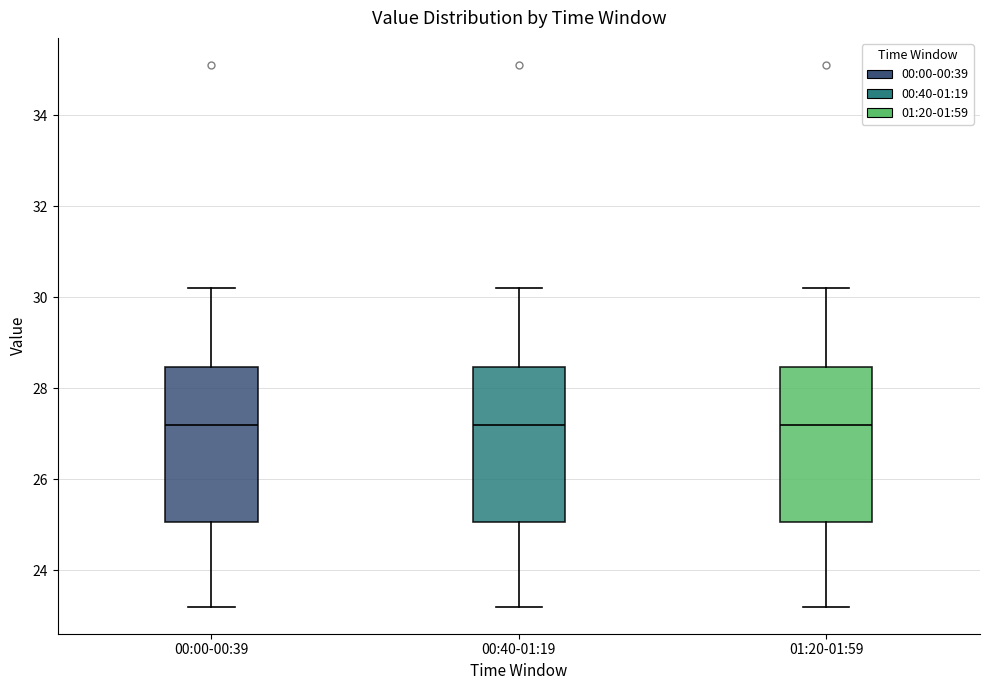

Where is the lower edge of the box for 00:40-01:19 on the y-axis? The values are not printed on the chart, so give them approximately, as read against the axis.

25.0